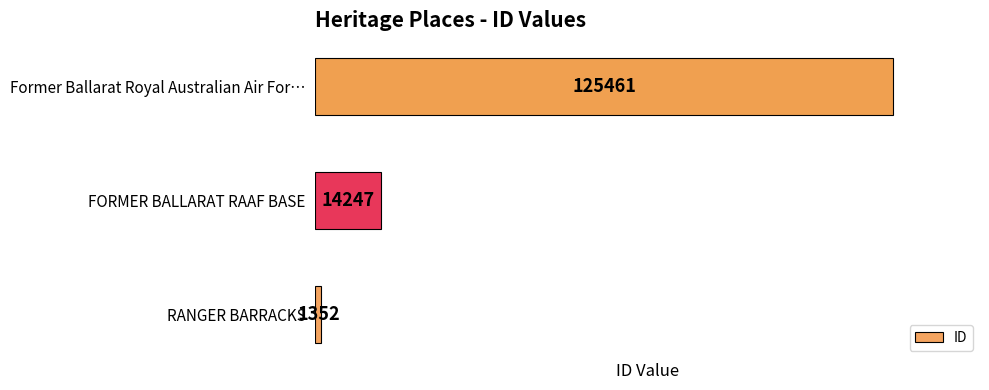

True or false: the data shows 14247 at FORMER BALLARAT RAAF BASE.

True